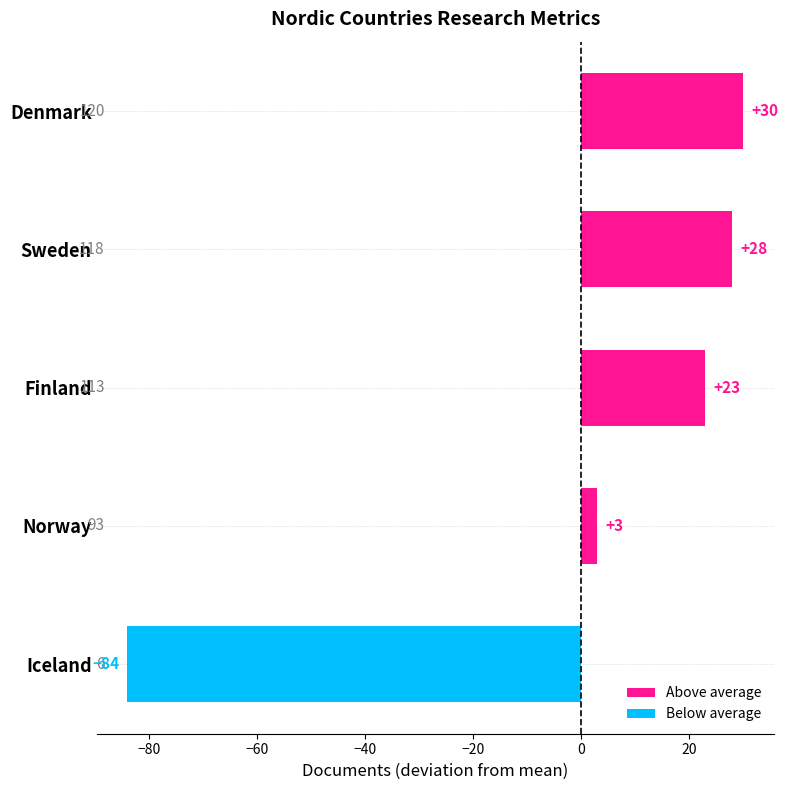

At which label is the value closest to -27?

Norway